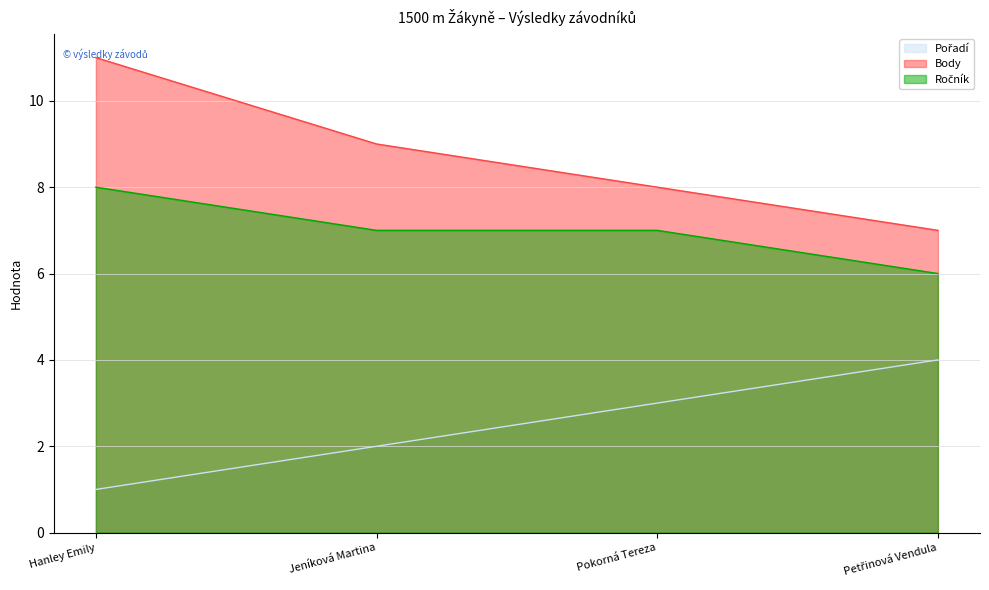

At which category is the sum across all series the highest?

Hanley Emily